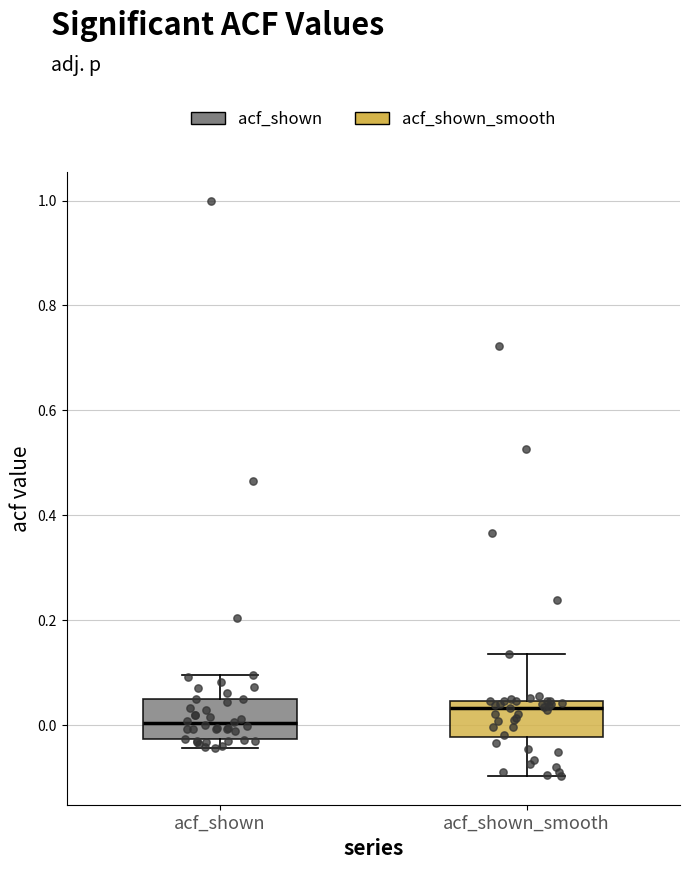

Where does the lower whisker of the box for acf_shown_smooth end on the y-axis? The values are not printed on the chart, so give them approximately, as read against the axis.

-0.10